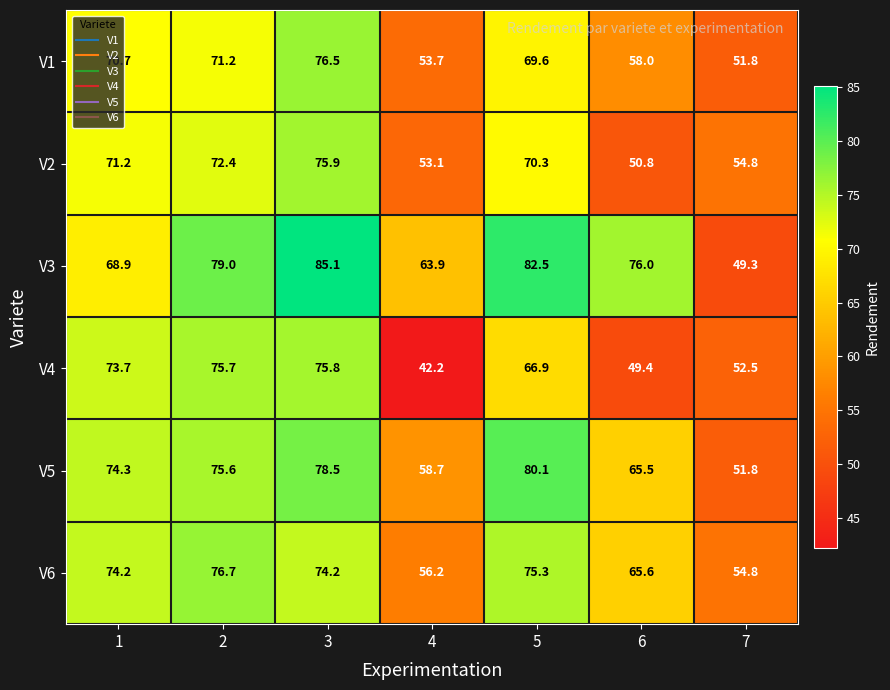

Which category has the lowest value in the V4 series?

4